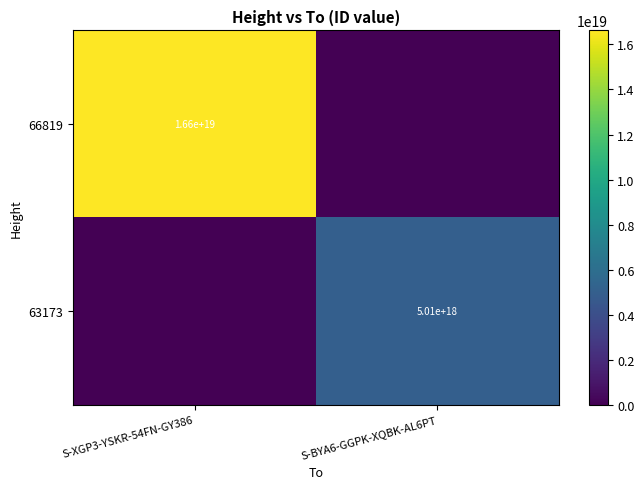

At how many categories does at least one series exceed 4159575229267786240?

2